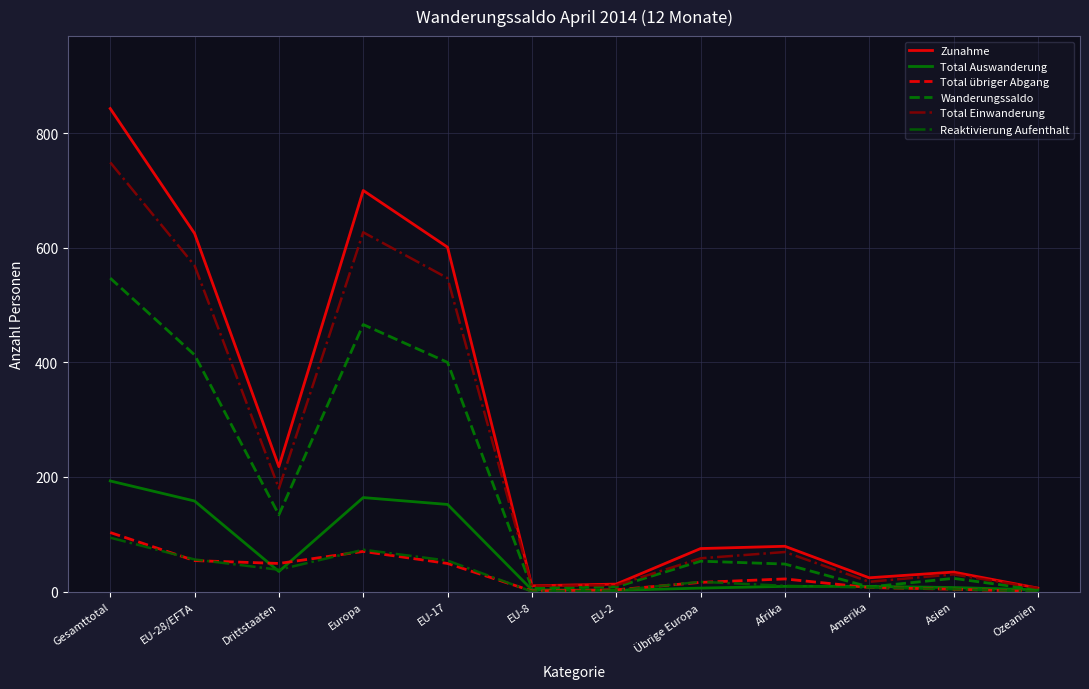

Is this an area chart (filled region under the line)?

No